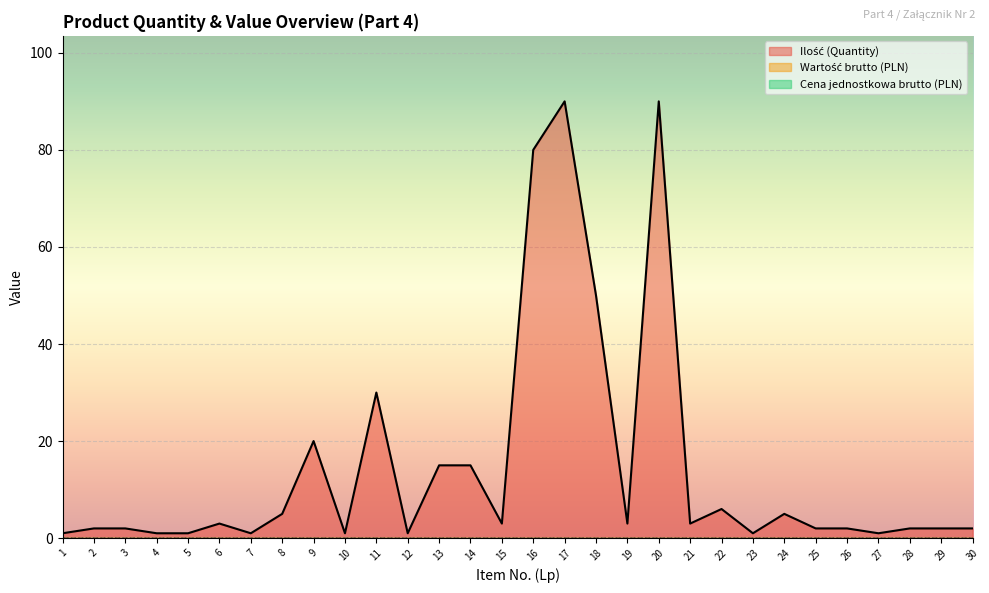

At which category is the sum across all series the highest?

17